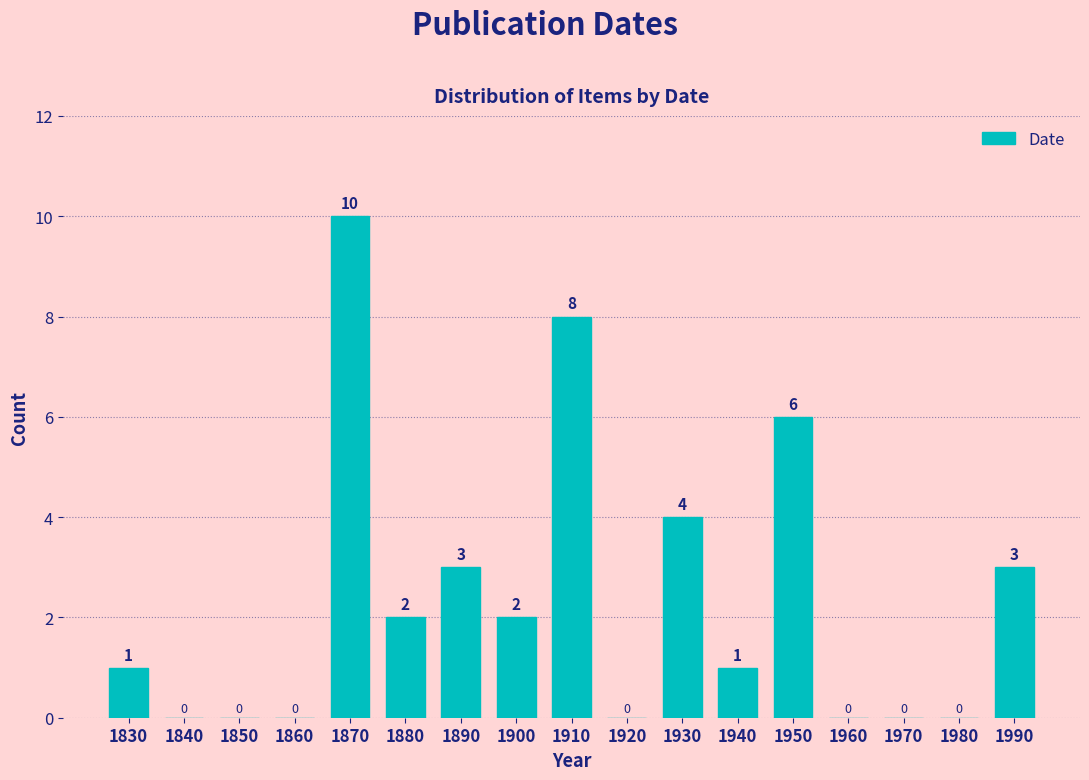

Reading right to left, list all the values displayed in this chart.

1990=3	1980=0	1970=0	1960=0	1950=6	1940=1	1930=4	1920=0	1910=8	1900=2	1890=3	1880=2	1870=10	1860=0	1850=0	1840=0	1830=1